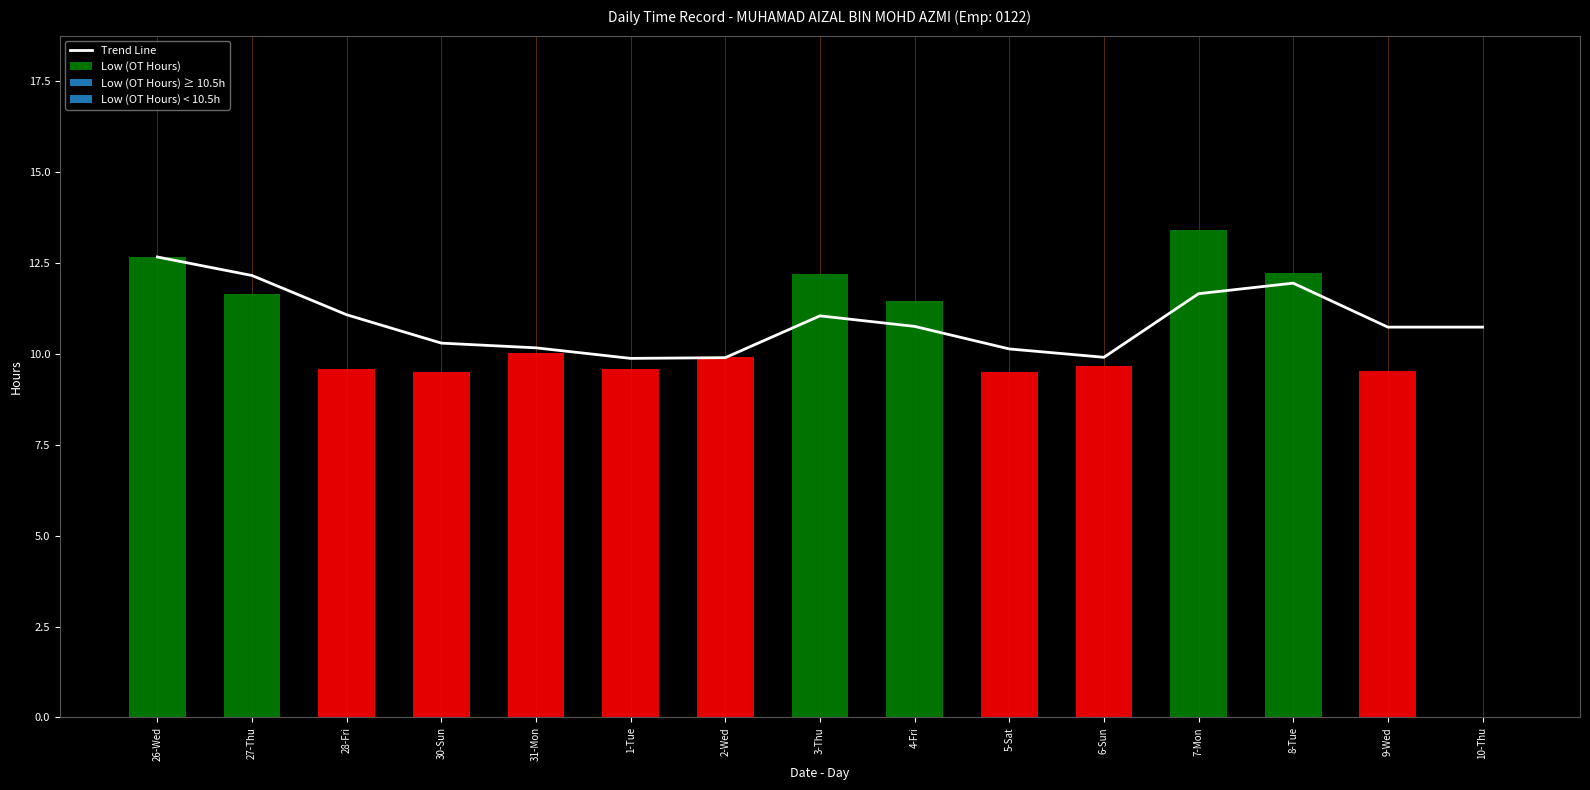

The chart shows a value of 10.8 at 4-Fri. True or false?

True